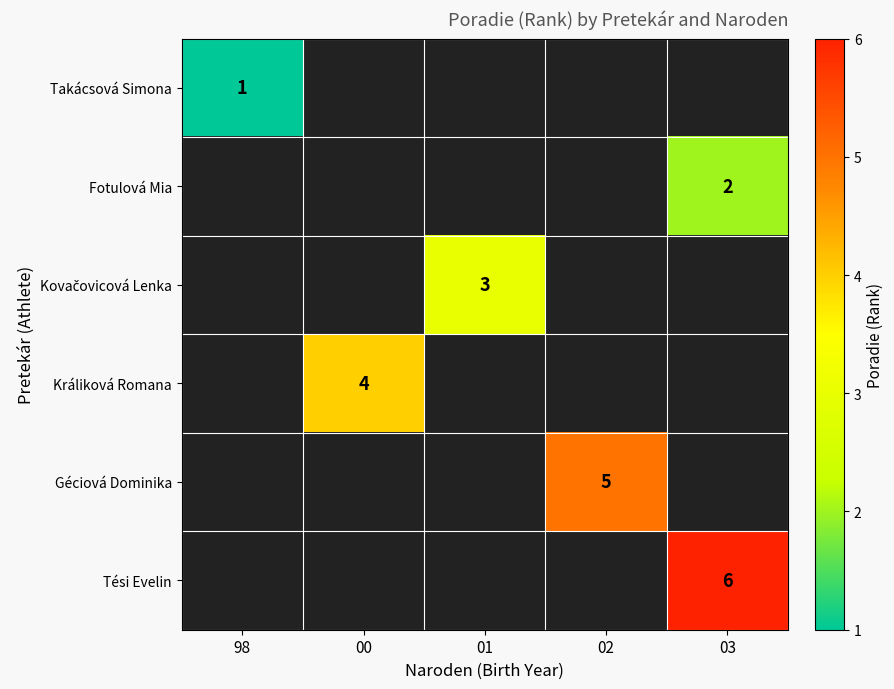

The value of Fotulová Mia at 03 is 2. True or false?

True